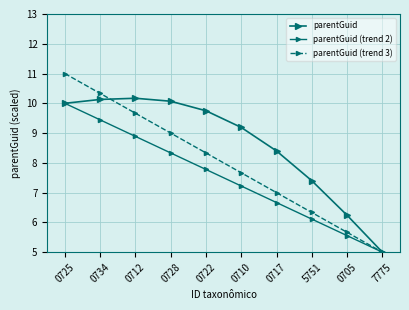

How many data points does each series have?

10